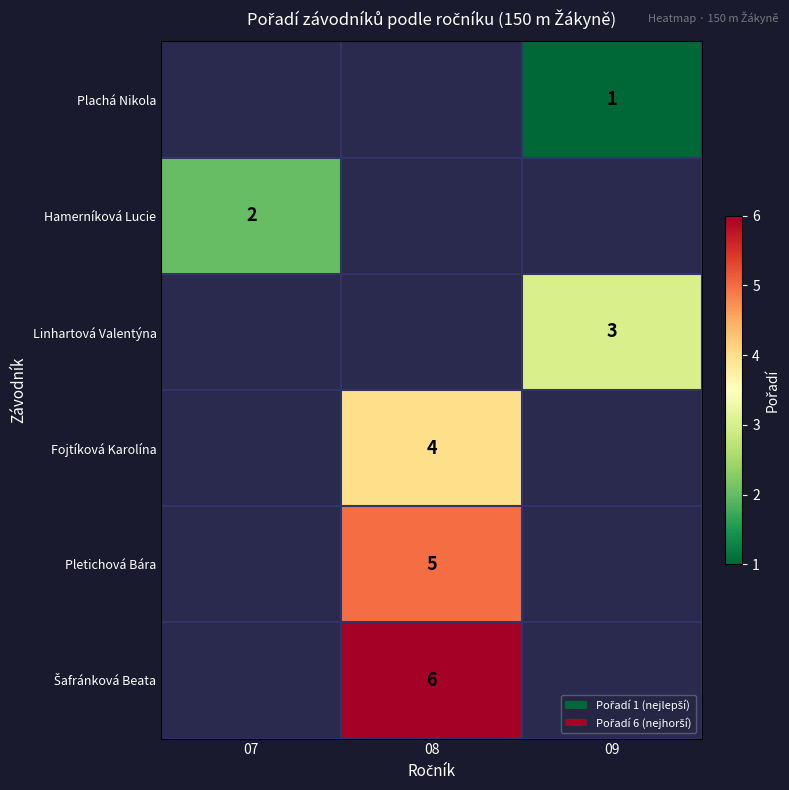

True or false: Linhartová Valentýna has a value of 4 at 09.

False